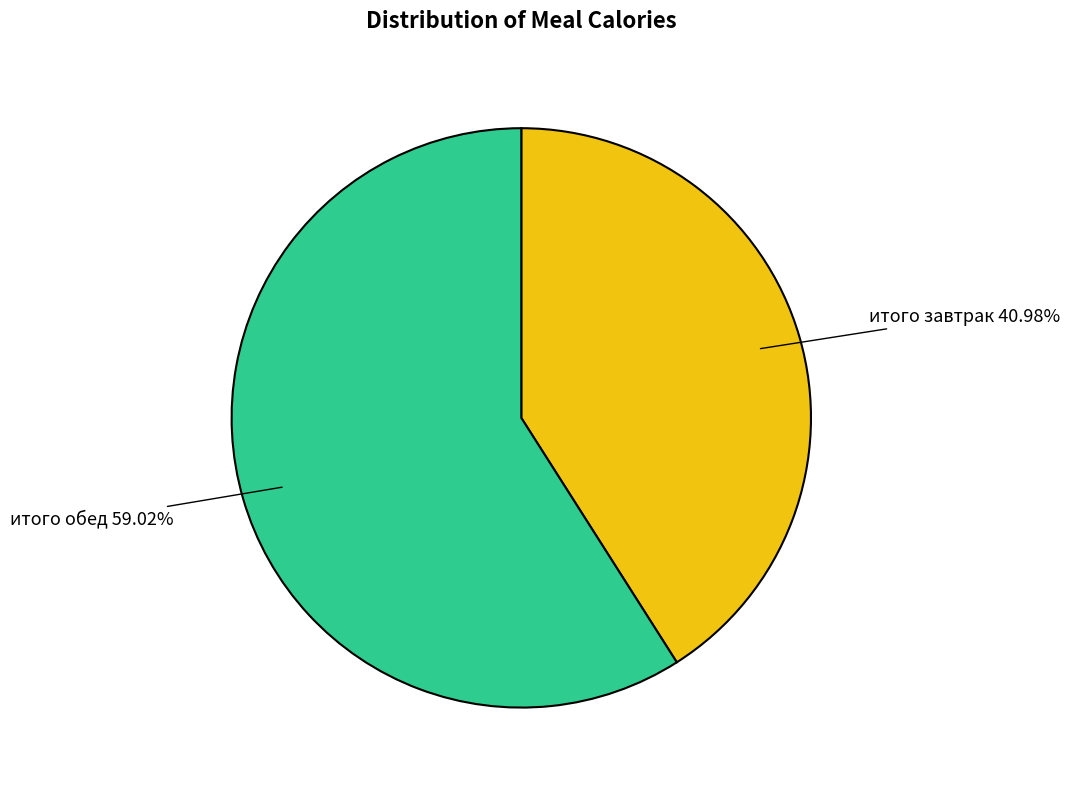

What is the ratio of the value at итого завтрак to the value at итого обед?

0.7